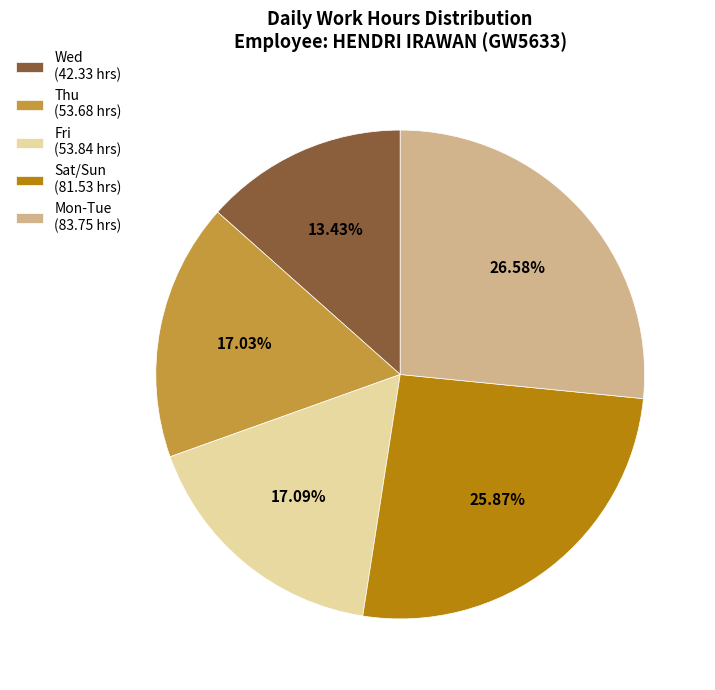

Does any single category account for the majority?

No